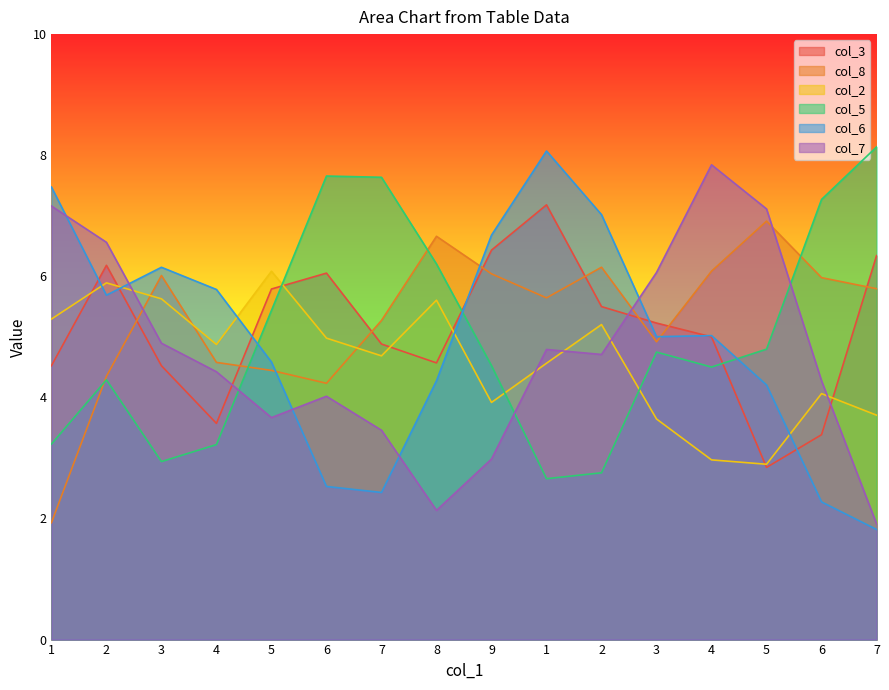

How many lines are shown in the chart?

6